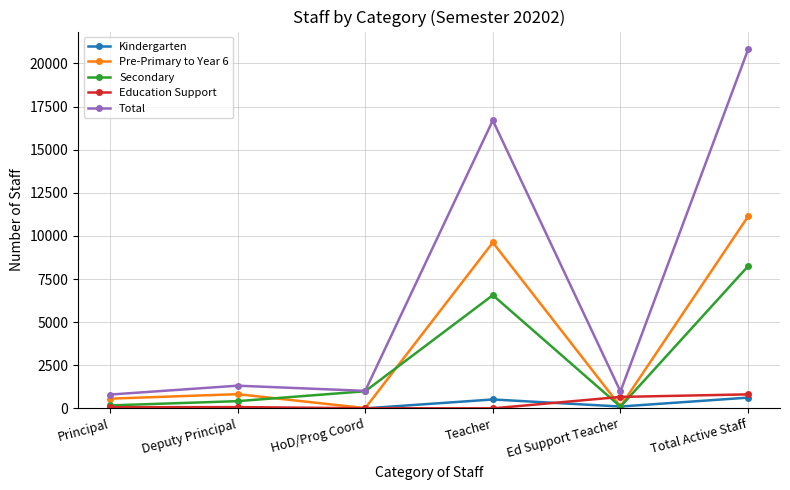

In Education Support, how many points are higher than both neighbors (excluding endpoints)?

1